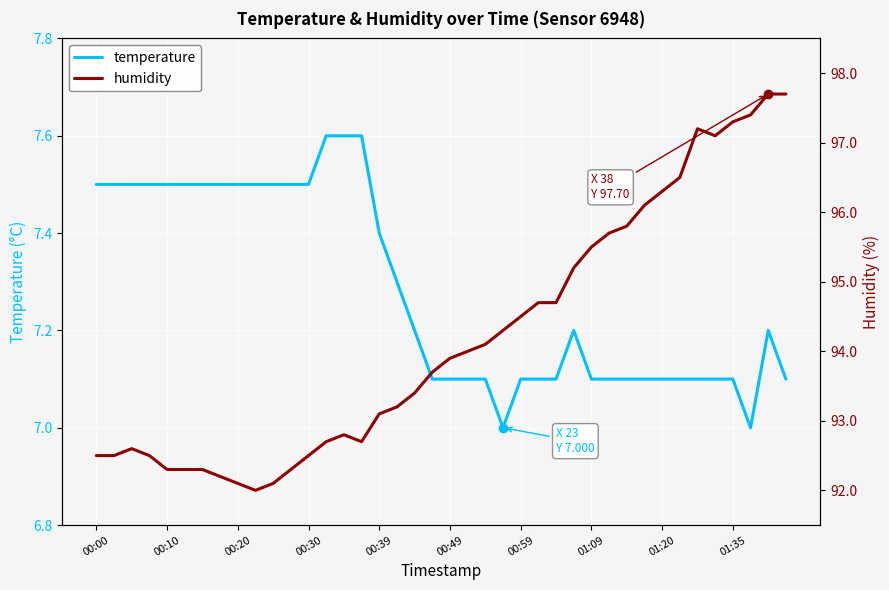

The humidity series shows 93.4 at 18. True or false?

True